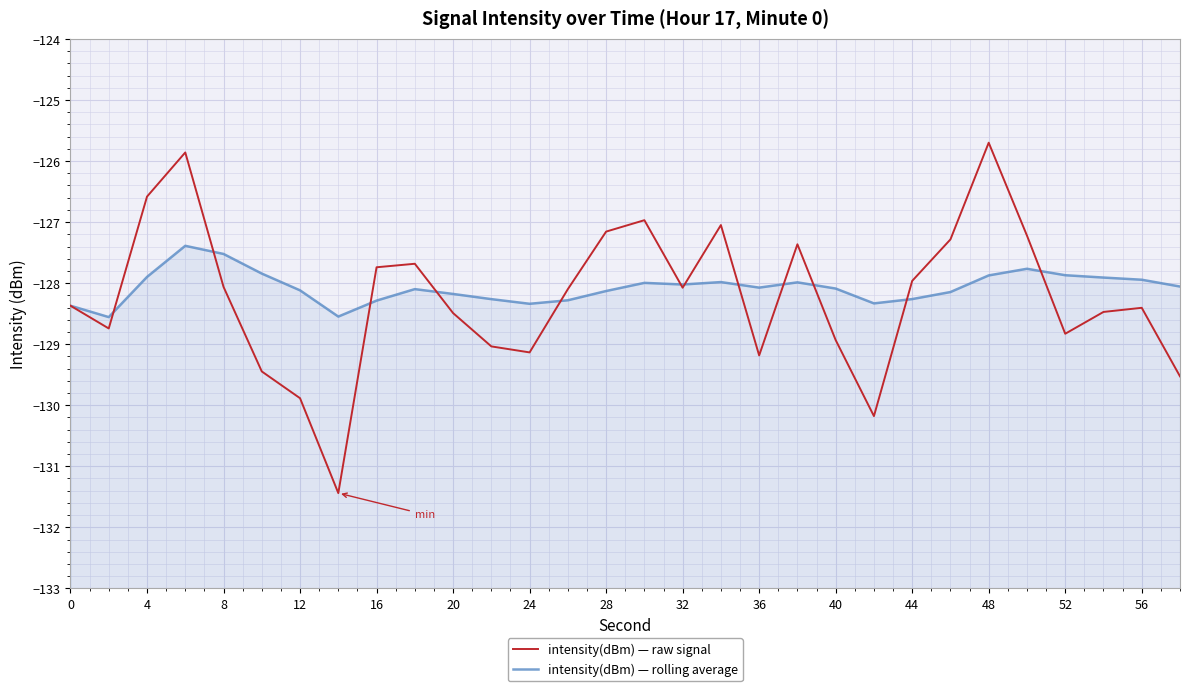

Reading left to right, what are all the values shown in this chart?

intensity(dBm) — raw signal: -128.4	-128.7	-126.6	-125.9	-128.1	-129.4	-129.9	-131.4	-127.7	-127.7	-128.5	-129.0	-129.1	-128.1	-127.2	-127.0	-128.1	-127.0	-129.2	-127.4	-128.9	-130.2	-128.0	-127.3	-125.7	-127.2	-128.8	-128.5	-128.4	-129.5
intensity(dBm) — rolling average: -128.4	-128.6	-127.9	-127.4	-127.5	-127.8	-128.1	-128.5	-128.3	-128.1	-128.2	-128.3	-128.3	-128.3	-128.1	-128.0	-128.0	-128.0	-128.1	-128.0	-128.1	-128.3	-128.3	-128.1	-127.9	-127.8	-127.9	-127.9	-127.9	-128.1